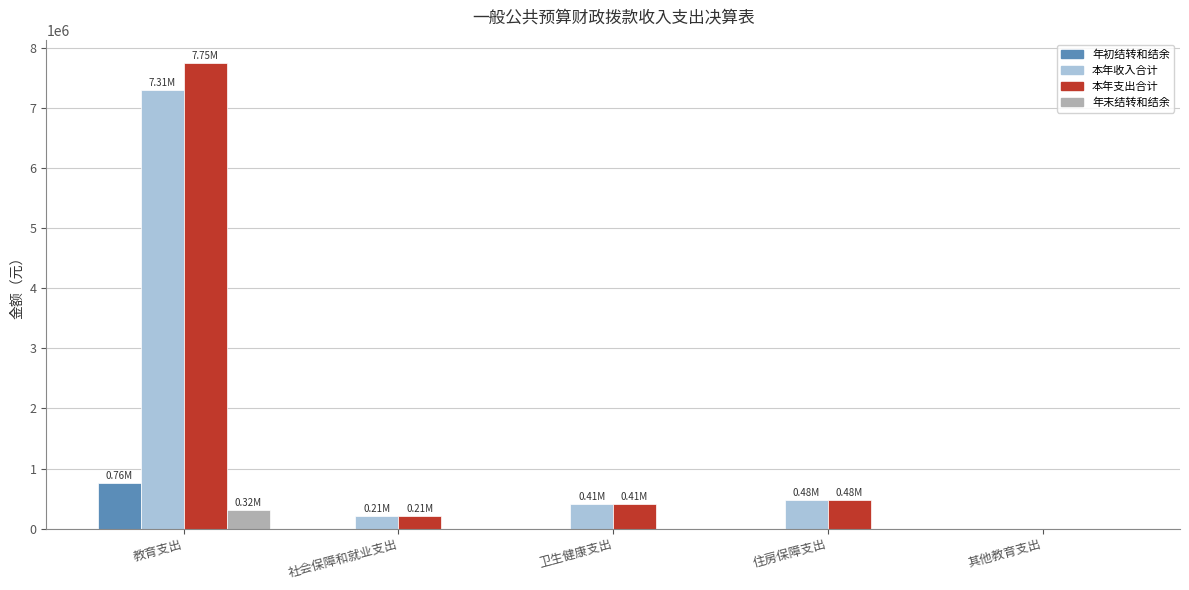

Which series has the largest total across all categories?

本年支出合计